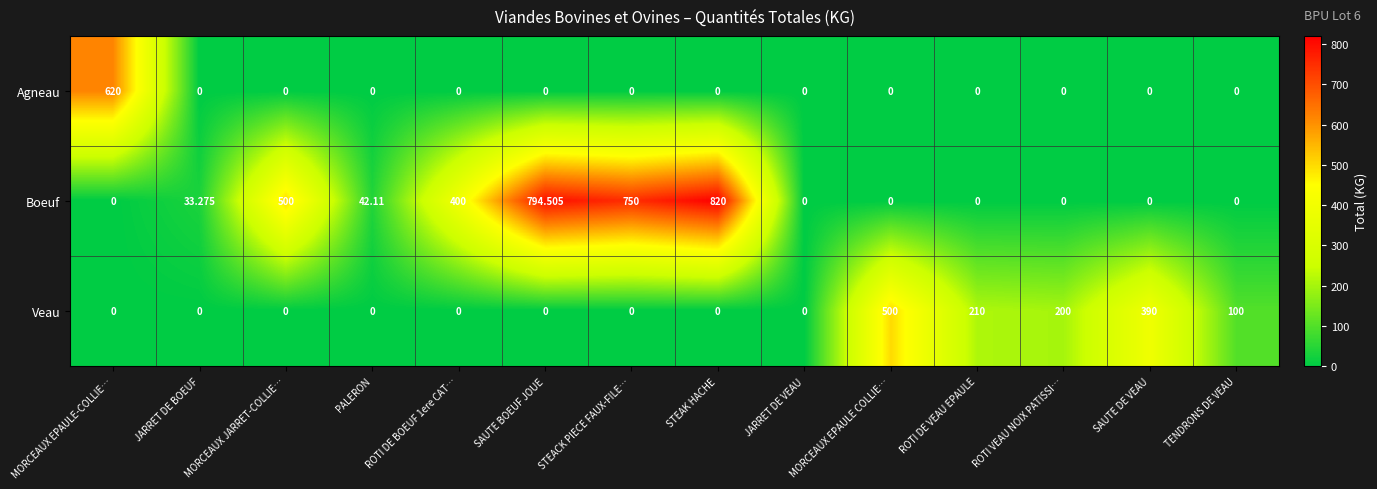

What is the maximum value shown in the chart?

820.0